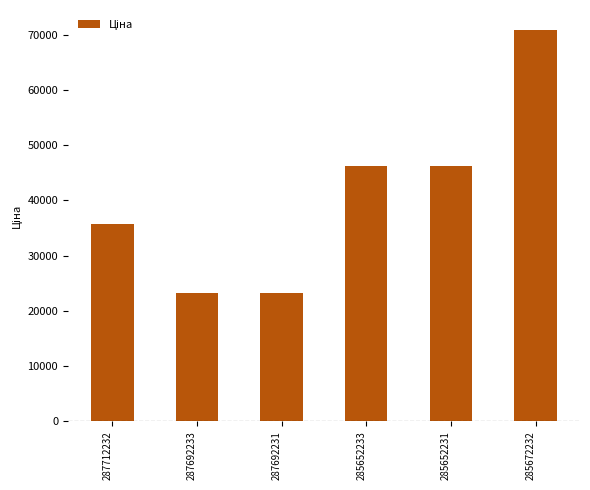

The value at 285652231 is 46143.9. True or false?

True